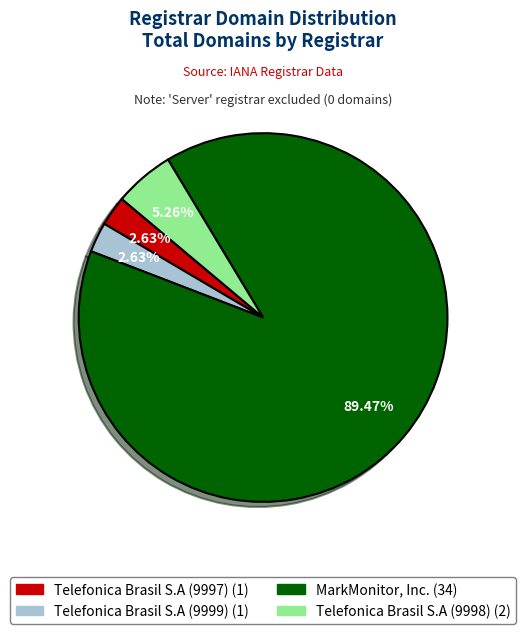

The Telefonica Brasil S.A (9997) slice represents 15% of the pie. True or false?

False